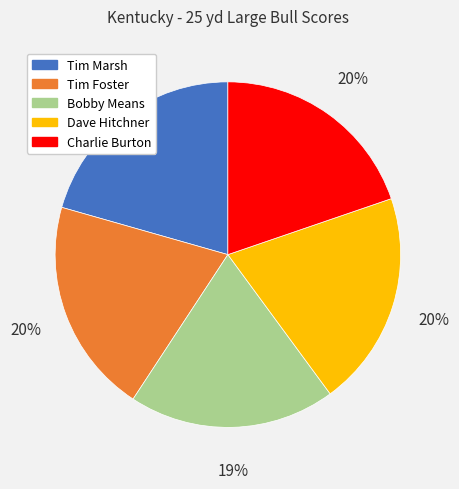

To the nearest percent, what is the average slice percentage?

20%